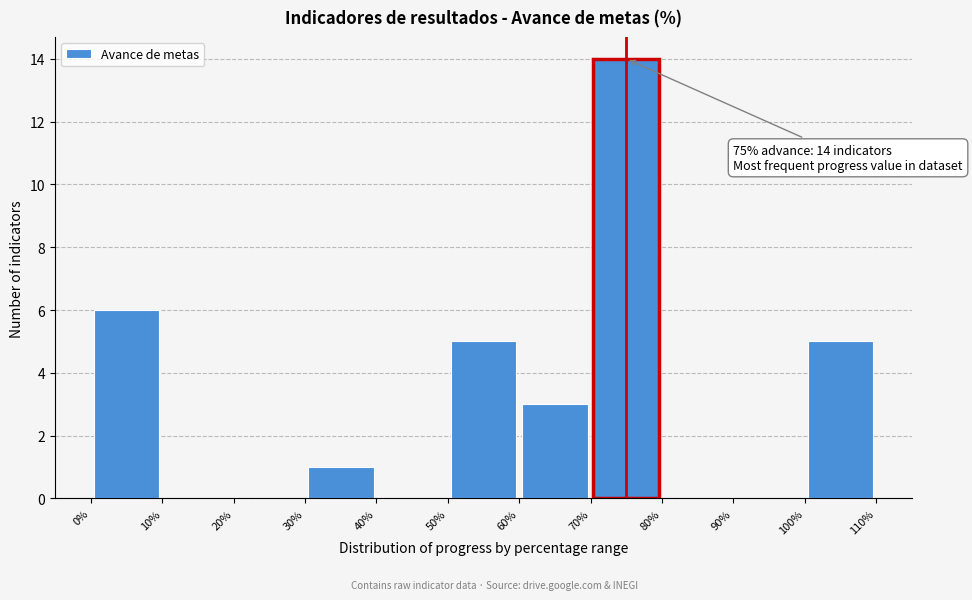

Over which range of the x-axis is the bar tallest?

70% to 80%